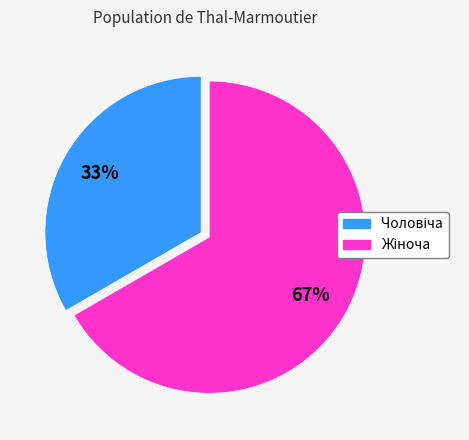

Is there a majority slice in this chart?

Yes